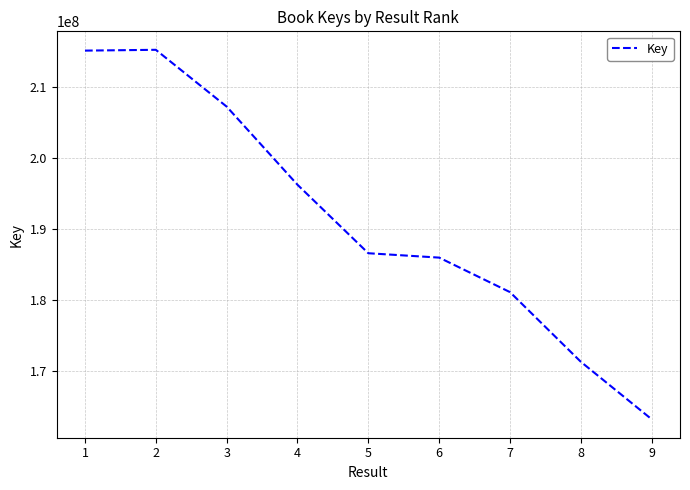

What is the maximum value shown in the chart?

215302648